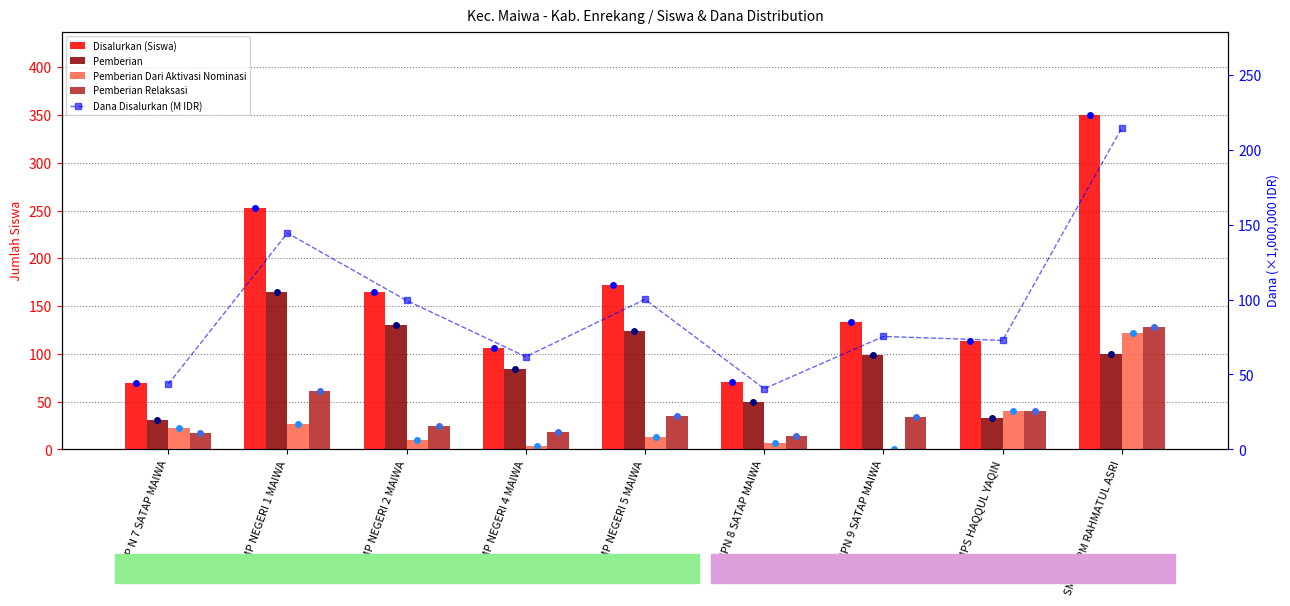

Rank the series at SMP NEGERI 4 MAIWA from highest to lowest value.

Disalurkan (Siswa), Pemberian, Dana Disalurkan (M IDR), Pemberian Relaksasi, Pemberian Dari Aktivasi Nominasi